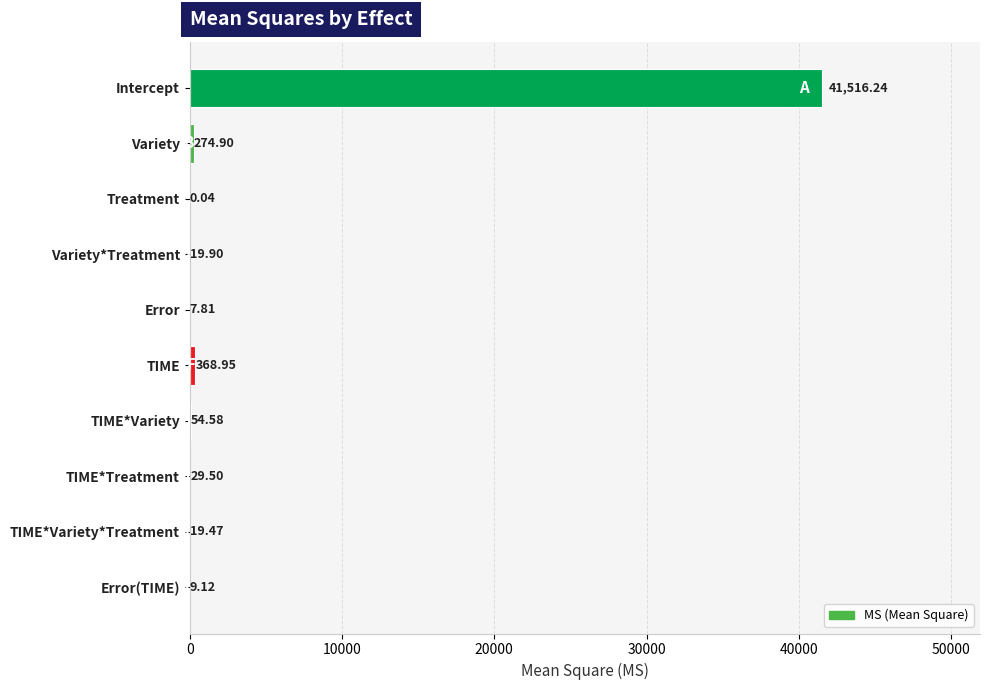

How many series are shown in this chart?

1